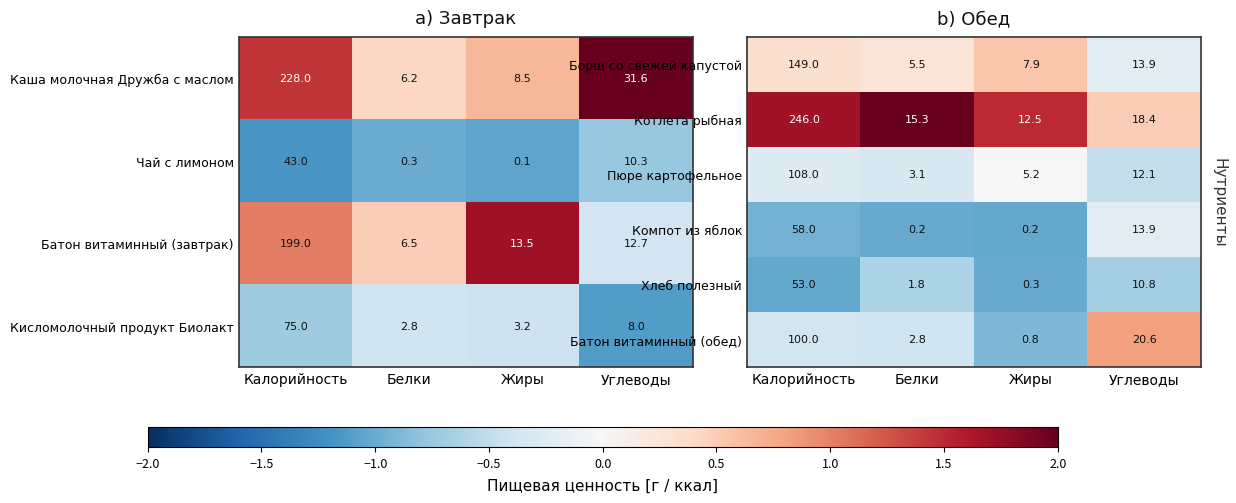

List the labels in order of Котлета рыбная value, smallest first.

Жиры, Белки, Углеводы, Калорийность